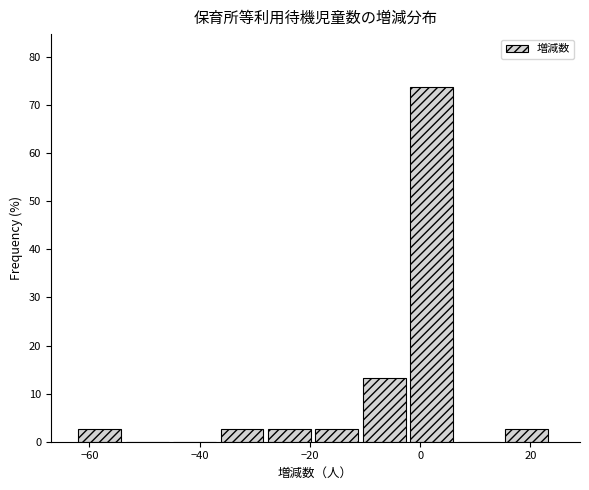

Reading left to right, list every bar in this chart as the range it spans on the x-axis followed by its height. Neither the bar edges nor the heights are printed on the chart, so give them approximately, as read against the axes.

-62.0 to -53.4: 3
-53.4 to -44.8: 0
-44.8 to -36.2: 0
-36.2 to -27.6: 3
-27.6 to -19.0: 3
-19.0 to -10.4: 3
-10.4 to -1.8: 13
-1.8 to 6.8: 74
6.8 to 15.4: 0
15.4 to 24.0: 3